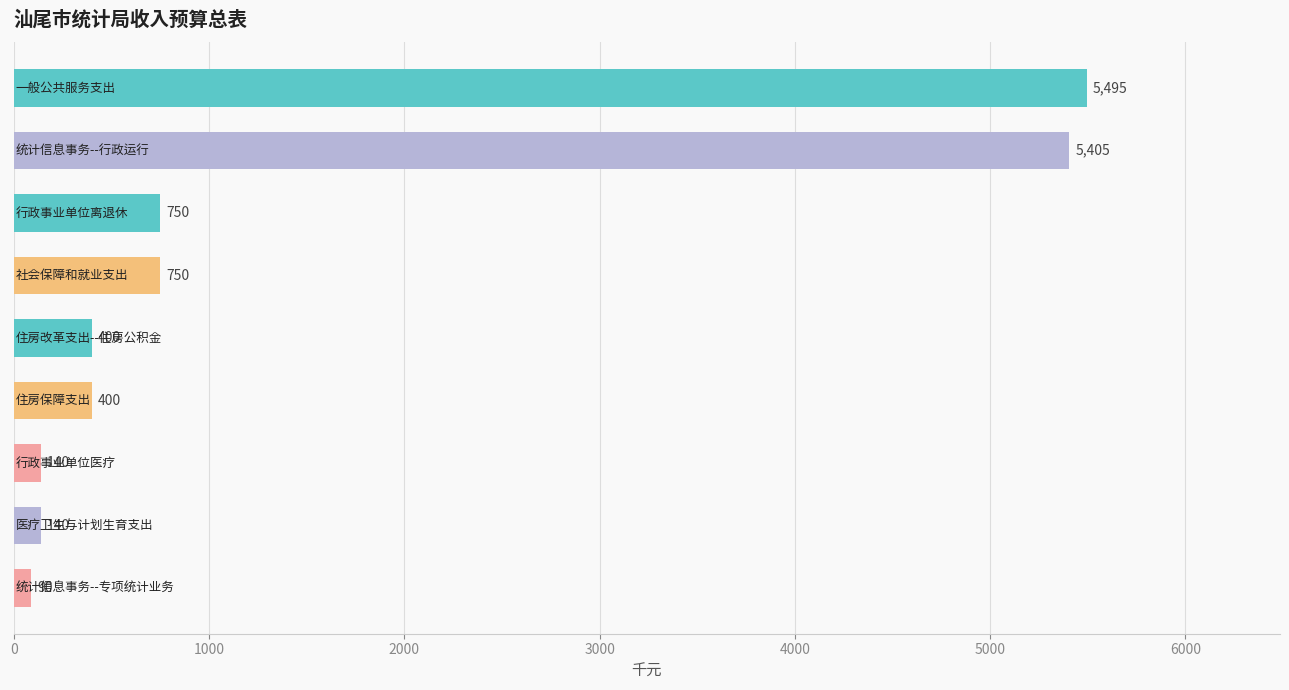

Does the chart contain any negative values?

No